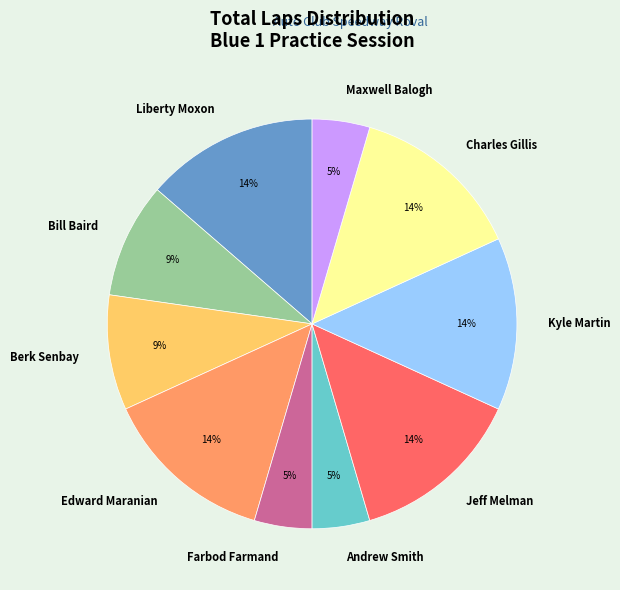

Is the sum of Charles Gillis and Liberty Moxon greater than half?

No